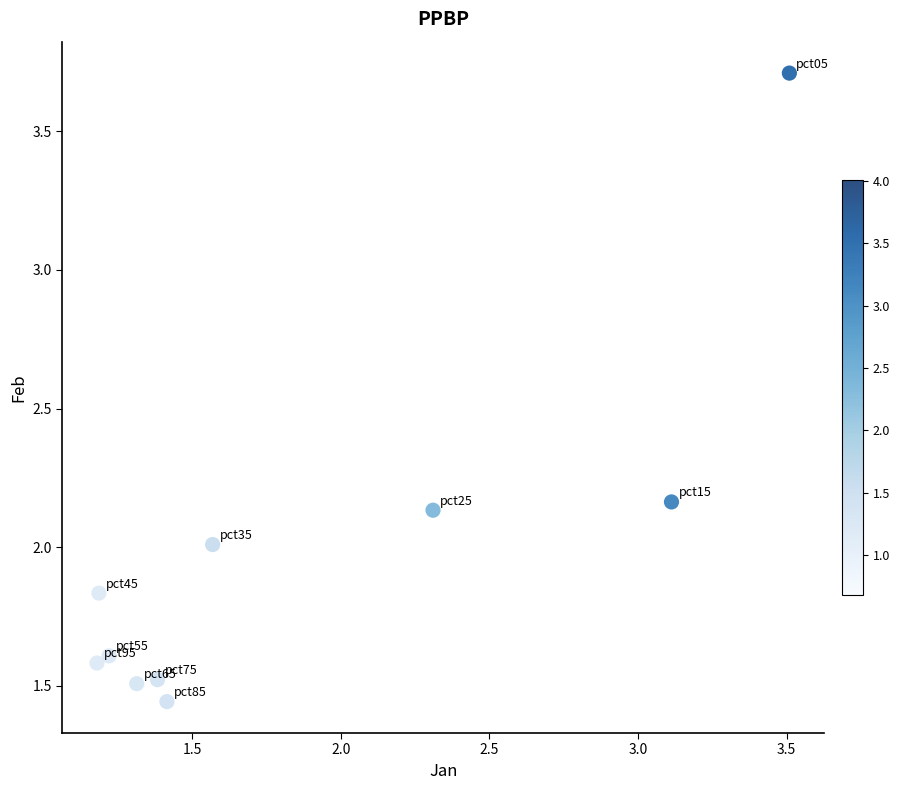

What is the range of Y values (max minus min)?

2.3